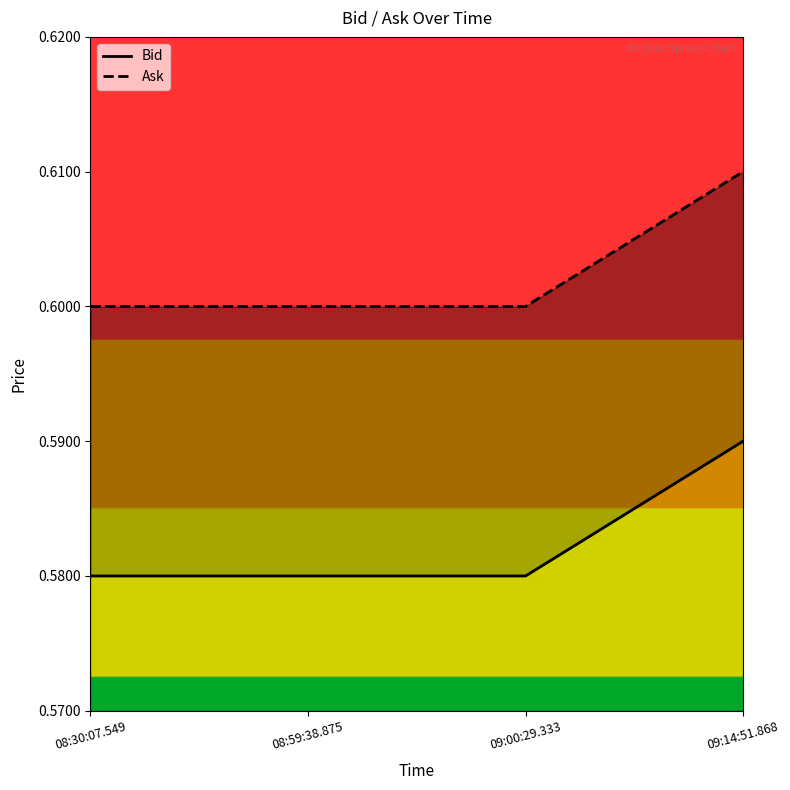

What is the label of the 3rd point from the right?

08:59:38.875